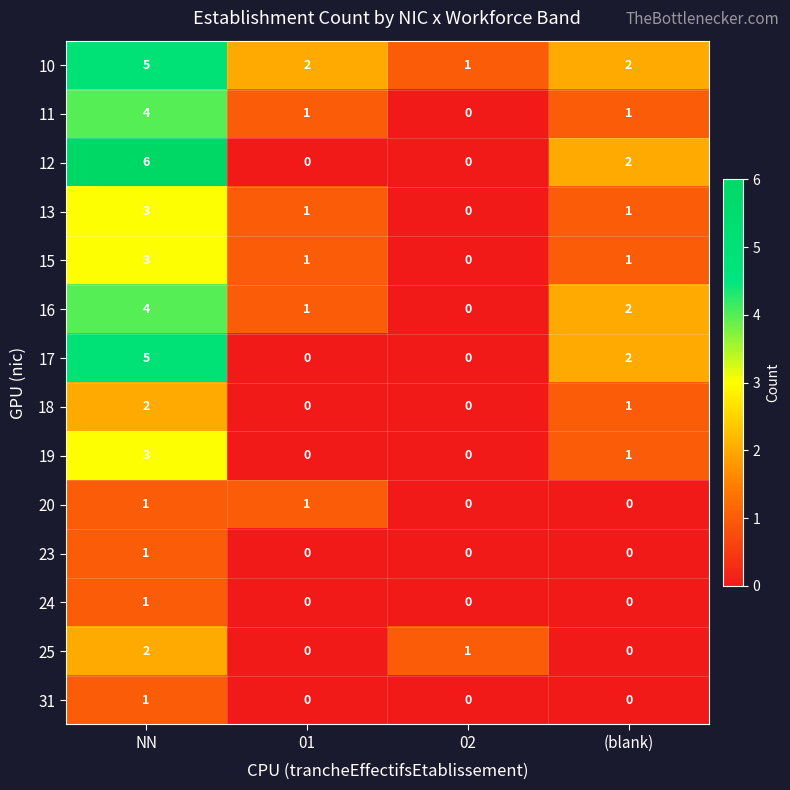

What is the maximum value for 19?

3